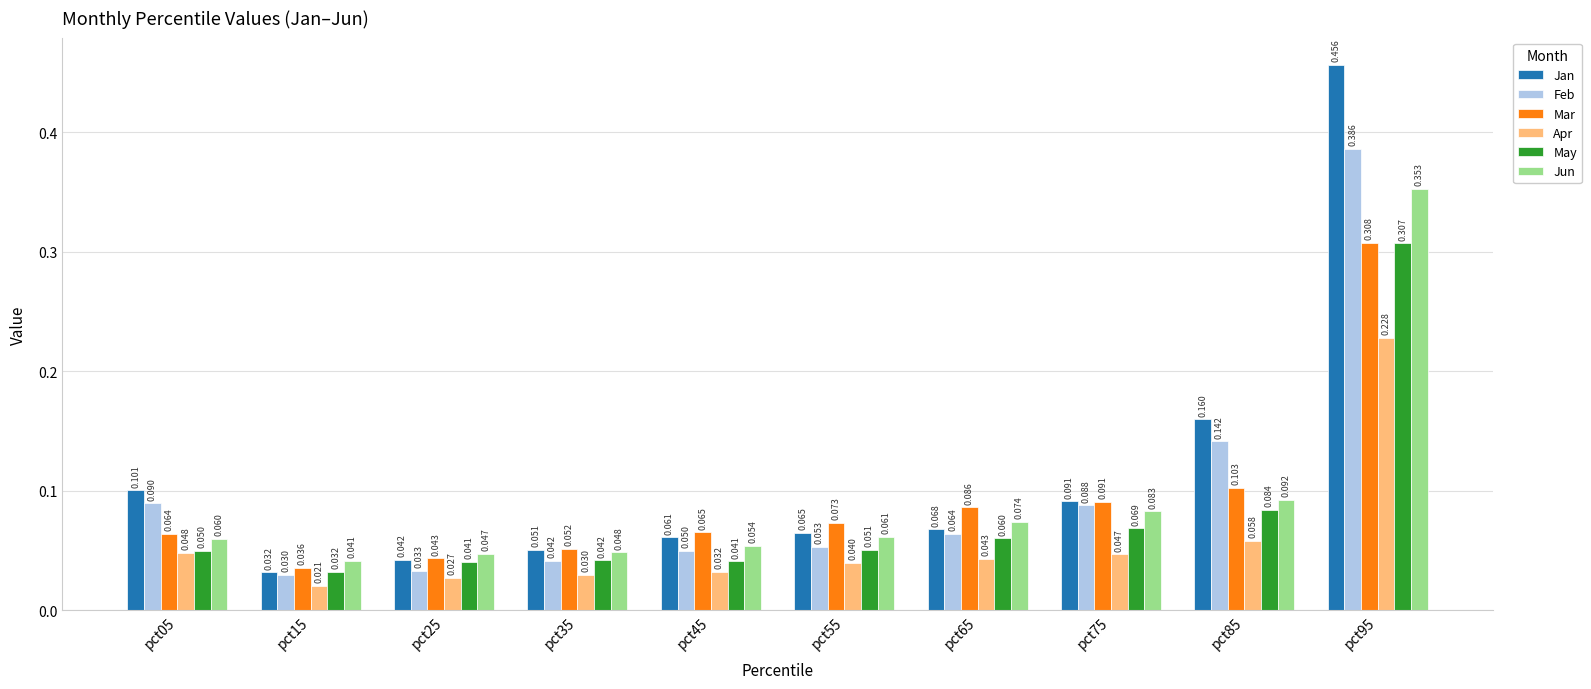

Between pct45 and pct85, which series saw the biggest shift?

Jan